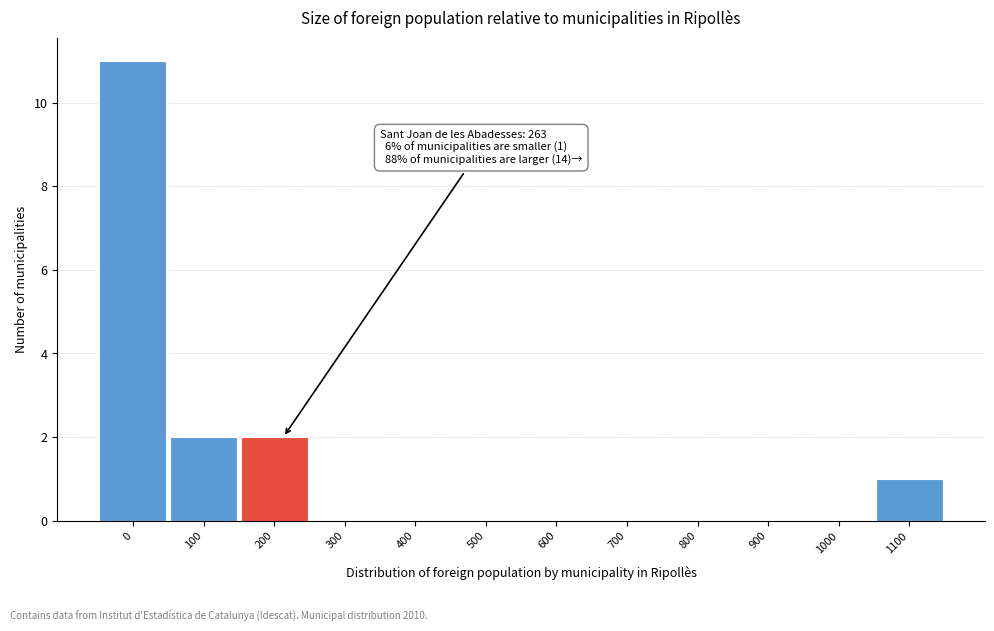

Reading left to right, what are all the values shown in this chart?

0=11	100=2	200=2	300=0	400=0	500=0	600=0	700=0	800=0	900=0	1000=0	1100=1